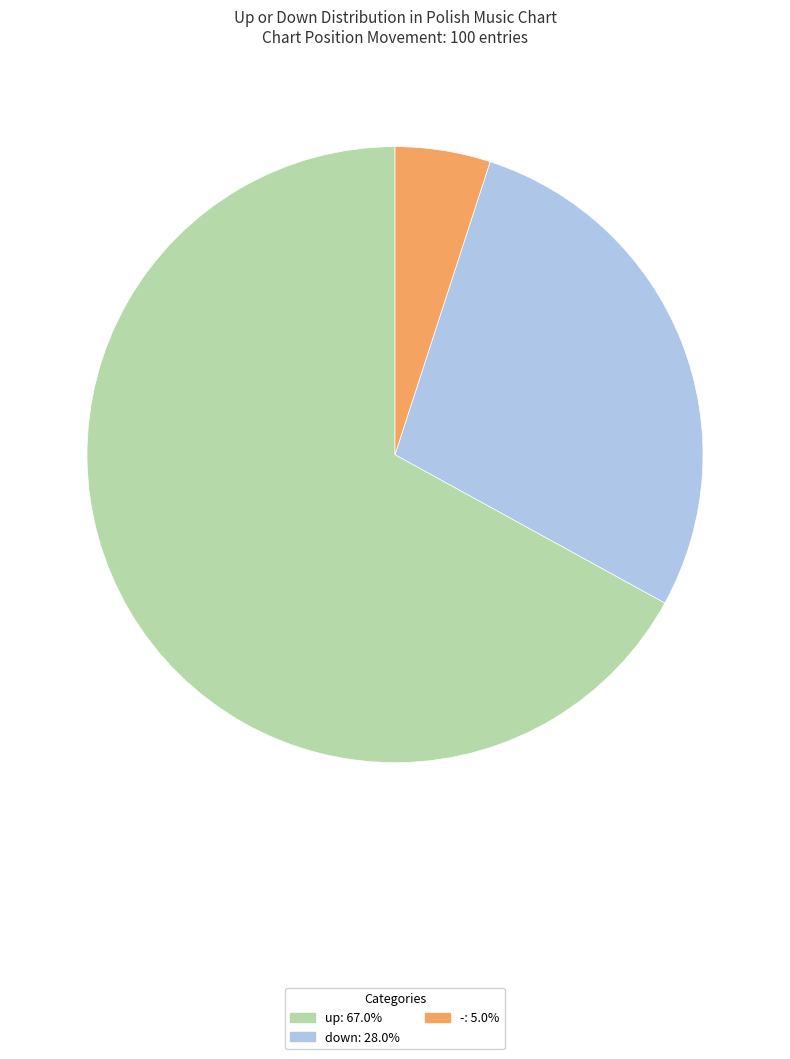

Is the sum of - and down greater than half?

No